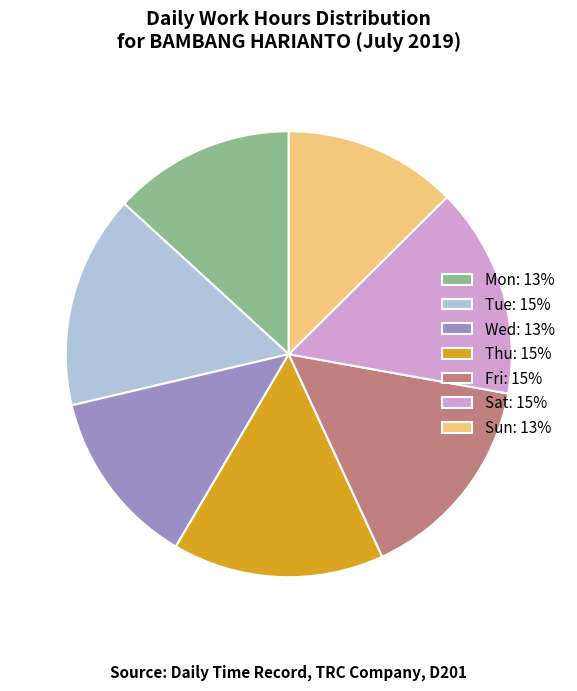

Combined, do Mon: 13% and Thu: 15% account for over 50%?

No